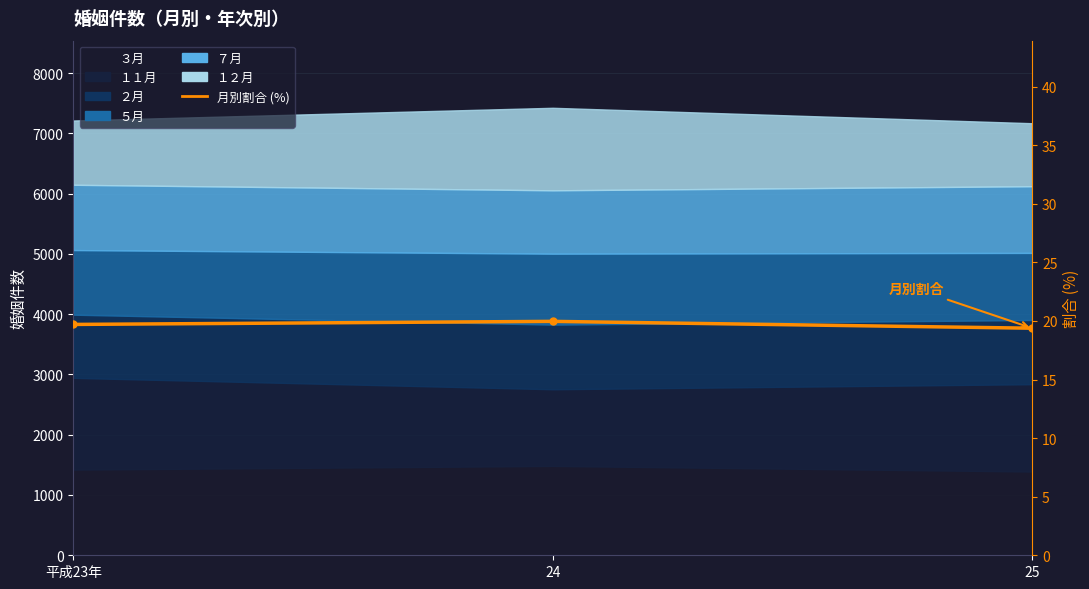

What value does the data have at 25?

19.4